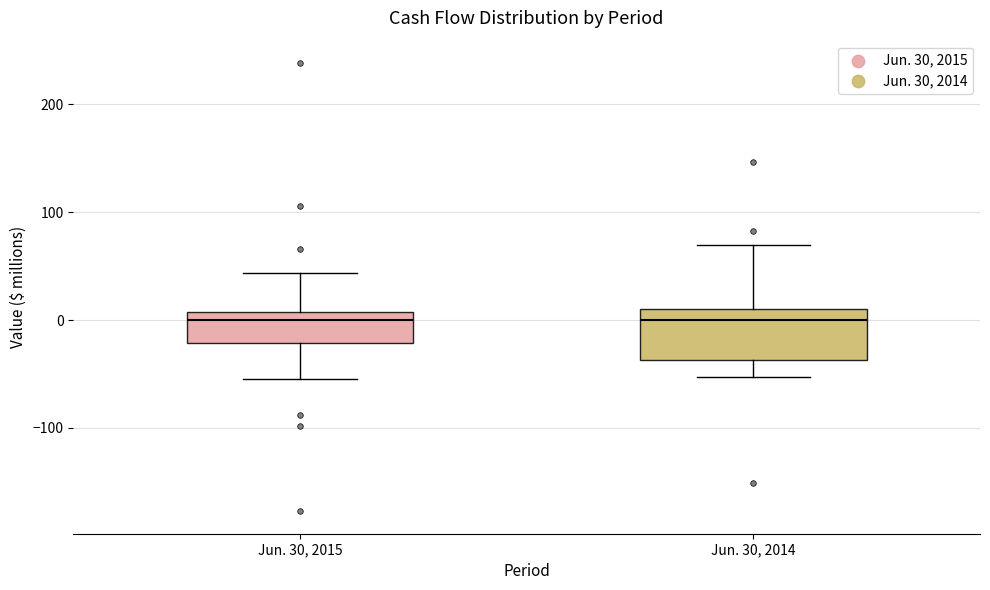

Where is the upper edge of the box for Jun. 30, 2015 on the y-axis? The values are not printed on the chart, so give them approximately, as read against the axis.

10